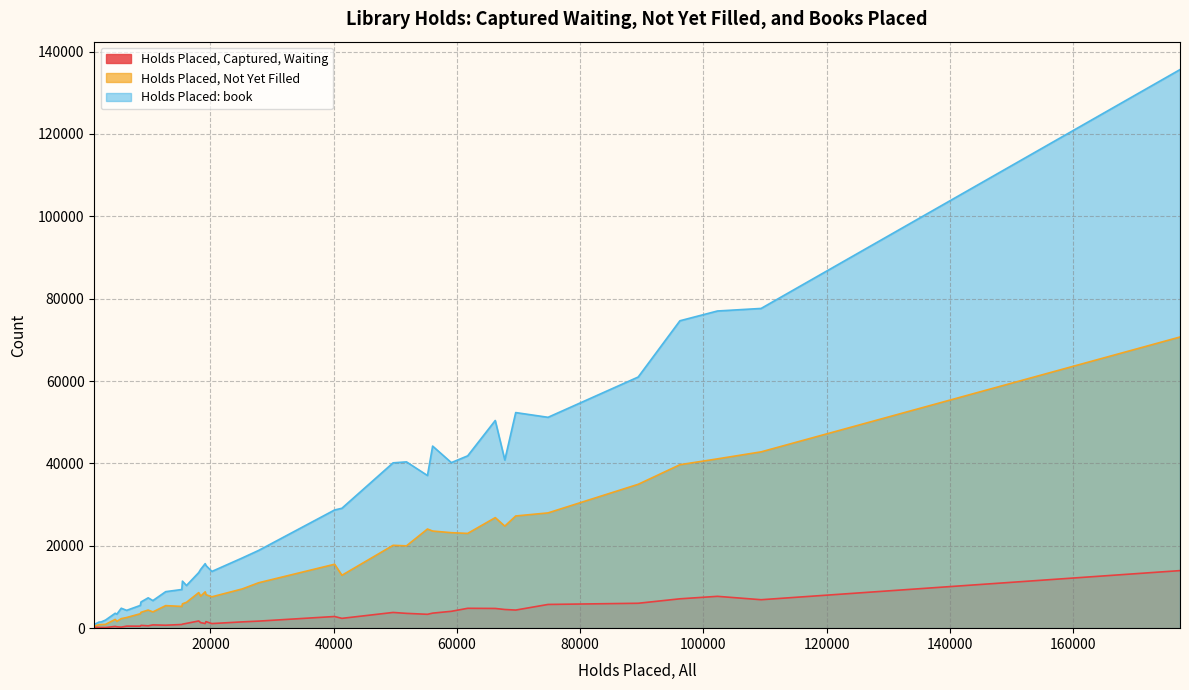

What is the sum of all Holds Placed, Not Yet Filled values?

610456